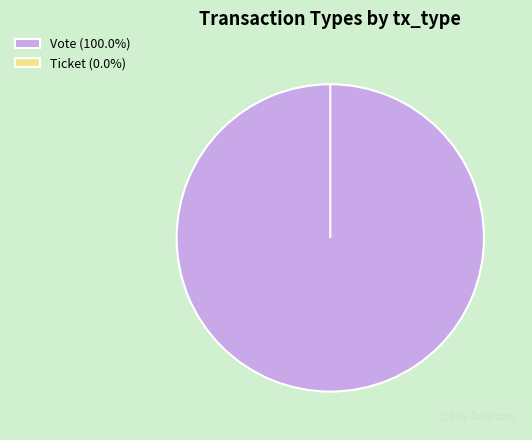

To the nearest percent, what is the average slice percentage?

50%